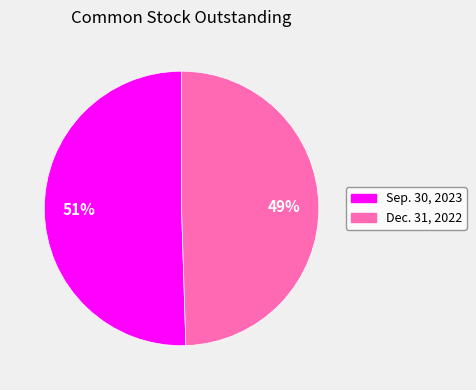

Which slice is the smallest?

Dec. 31, 2022